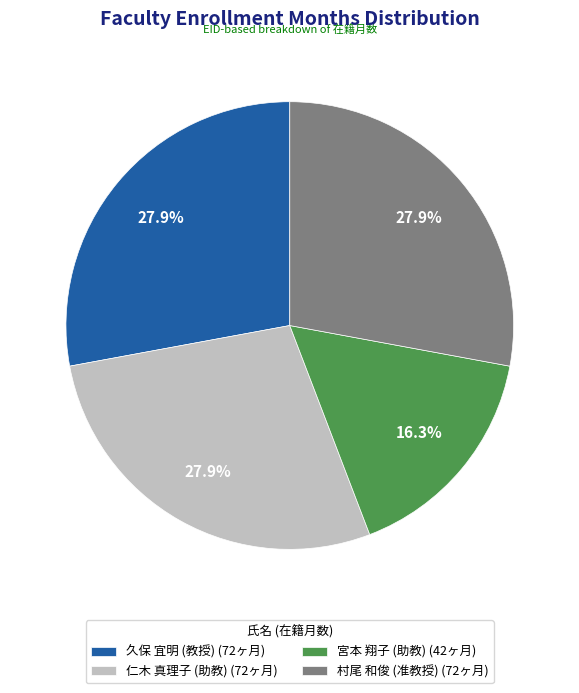

Is the sum of 村尾 和俊 (准教授) (72ヶ月) and 宮本 翔子 (助教) (42ヶ月) greater than half?

No